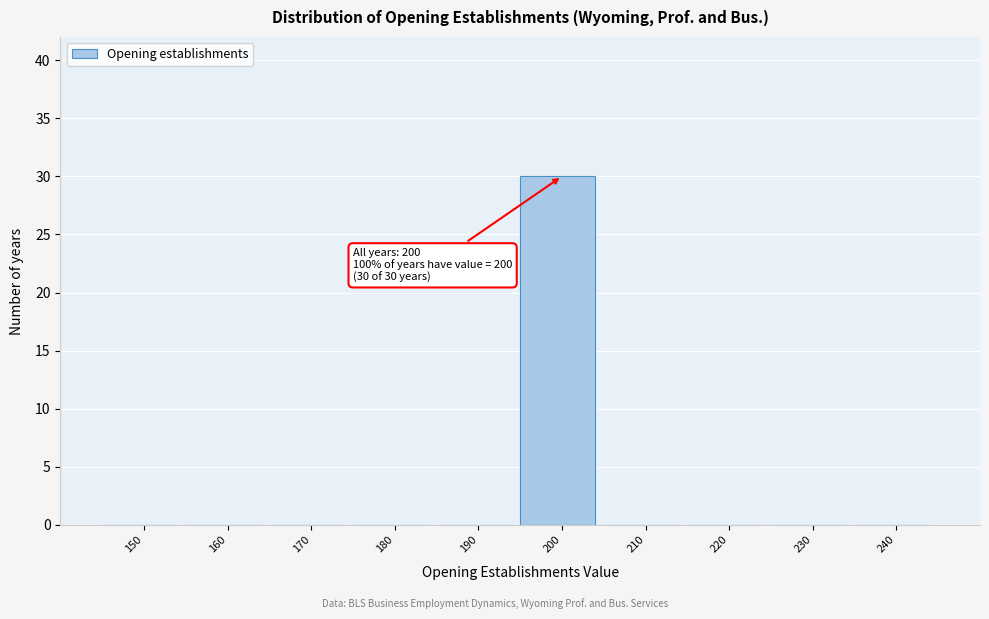

Reading left to right, list all the values displayed in this chart.

150=0	160=0	170=0	180=0	190=0	200=30	210=0	220=0	230=0	240=0